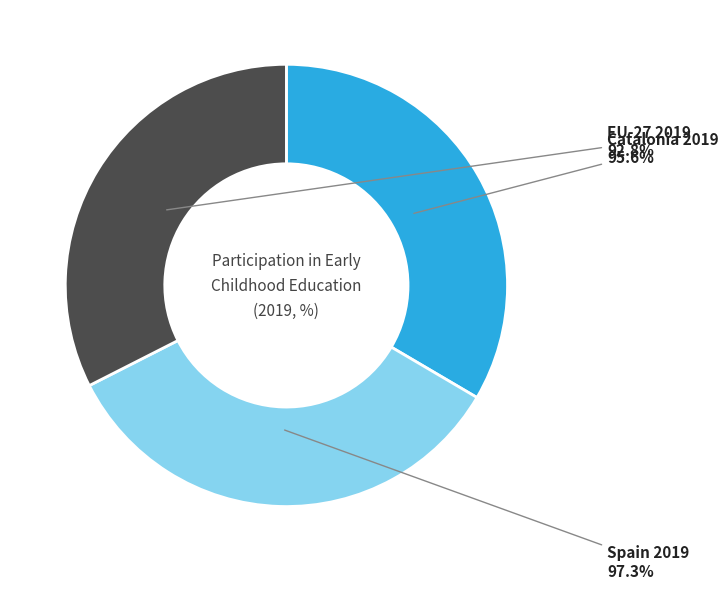

The EU-27 2019 slice represents 32% of the pie. True or false?

True